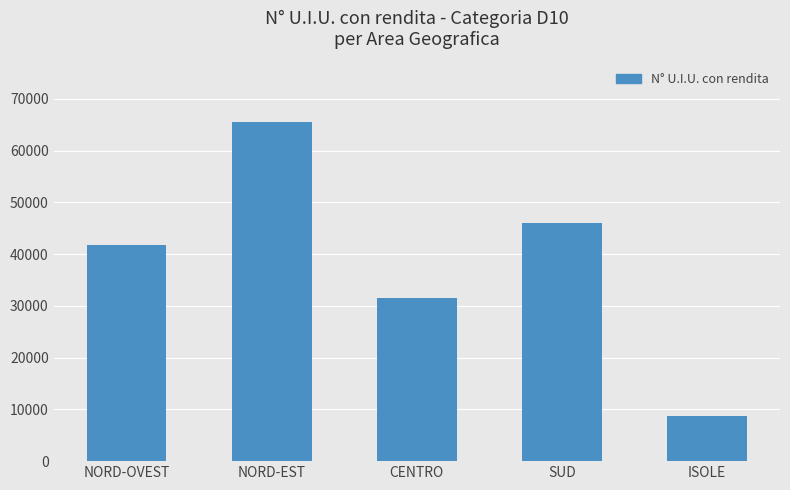

List the labels in order of value, smallest first.

ISOLE, CENTRO, NORD-OVEST, SUD, NORD-EST